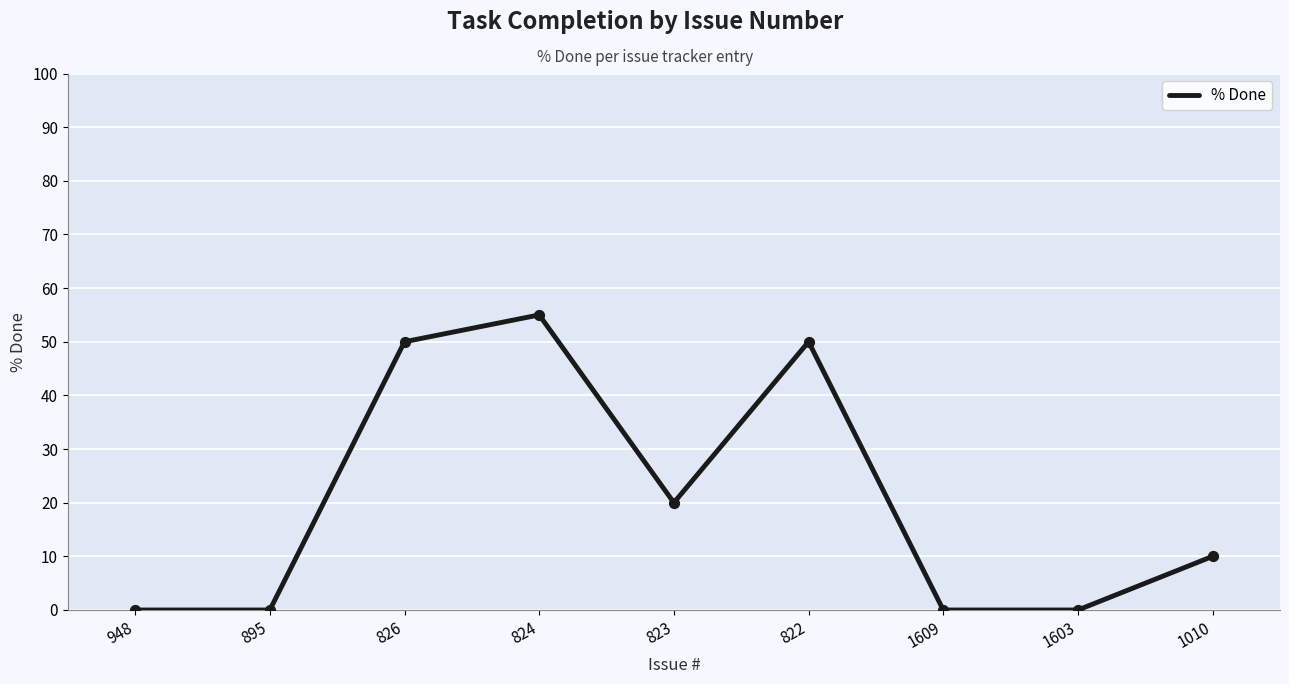

What is the ratio of the value at 822 to the value at 826?

1.0